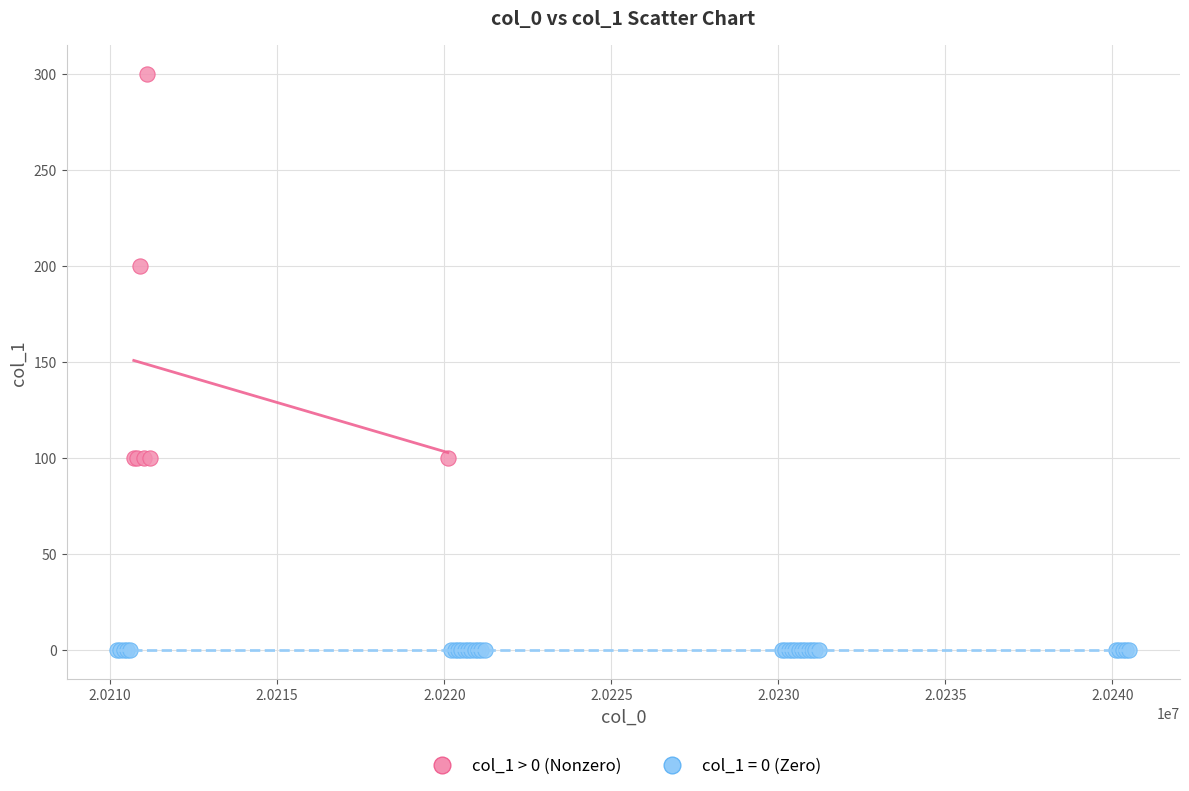

Which series contains the highest Y value?

col_1 > 0 (Nonzero)